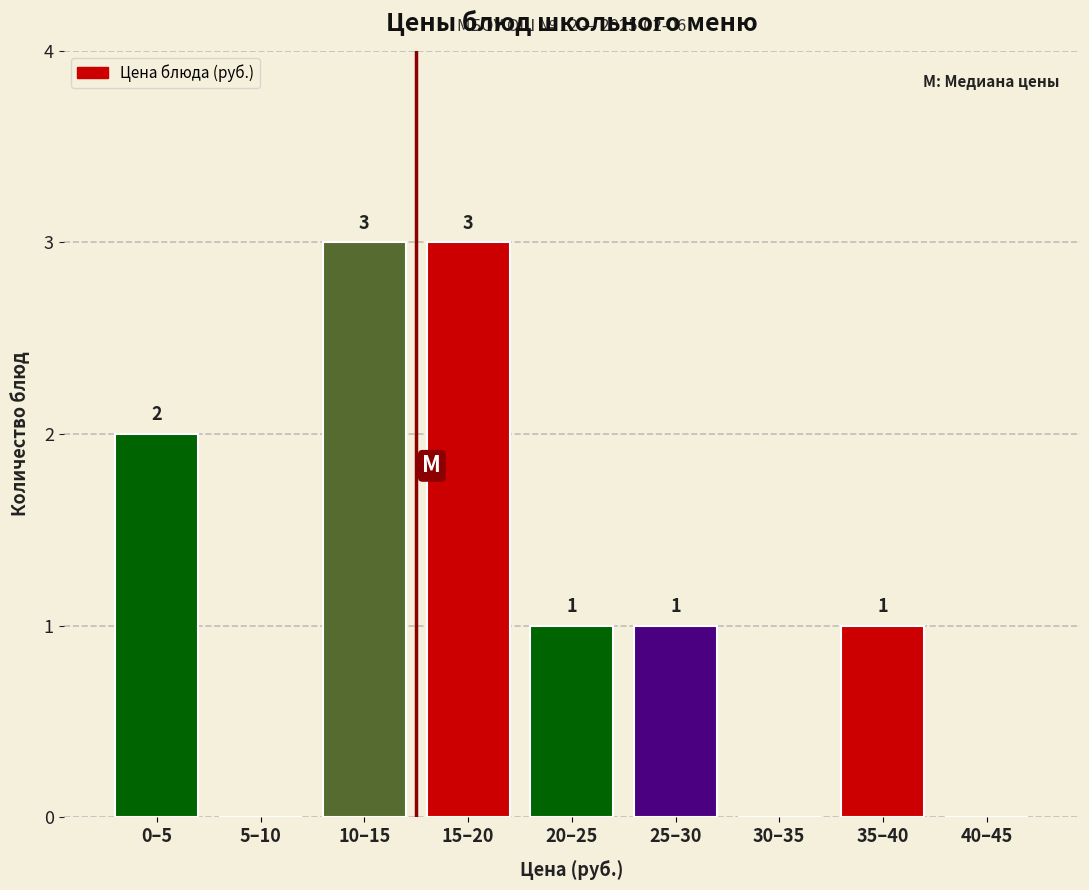

Reading left to right, extract all data points from this chart.

0–5=2	5–10=0	10–15=3	15–20=3	20–25=1	25–30=1	30–35=0	35–40=1	40–45=0